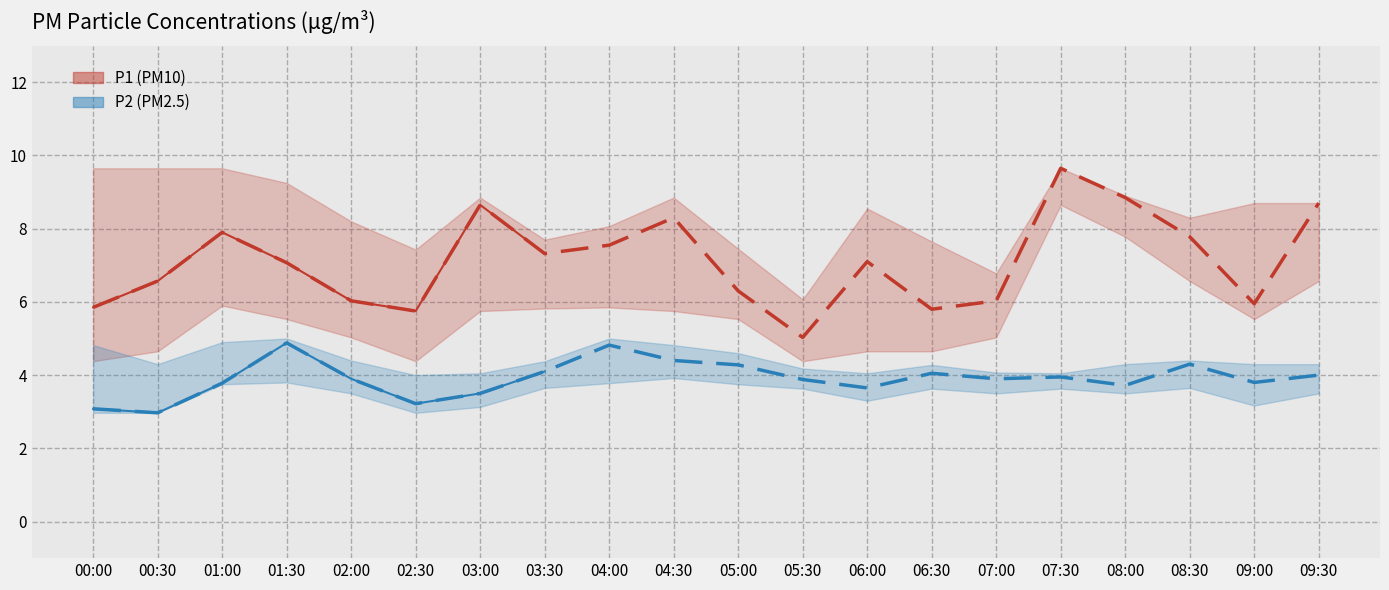

What value does the P1_upper series have at 05:00?

7.5